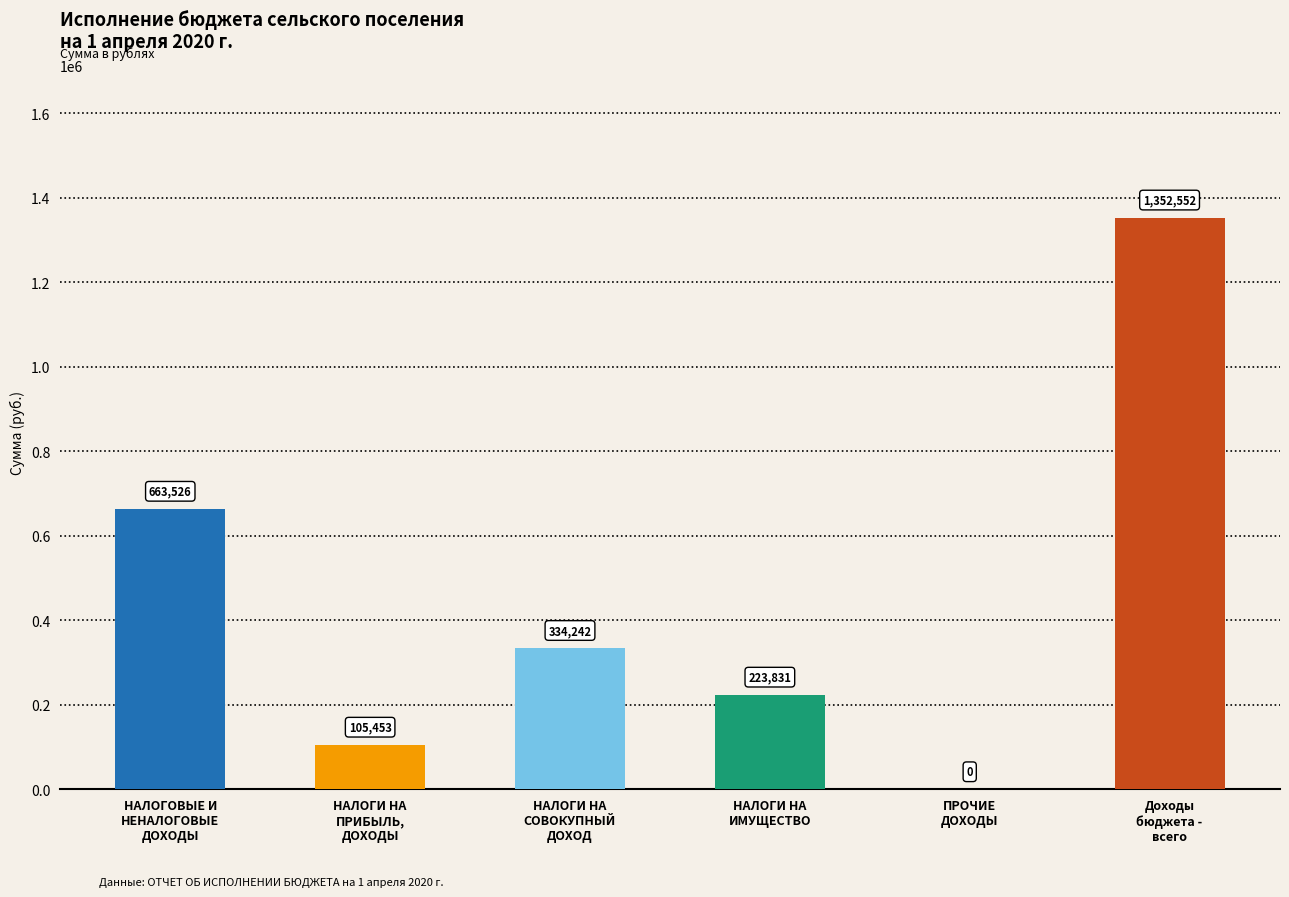

How many values are above zero?

5